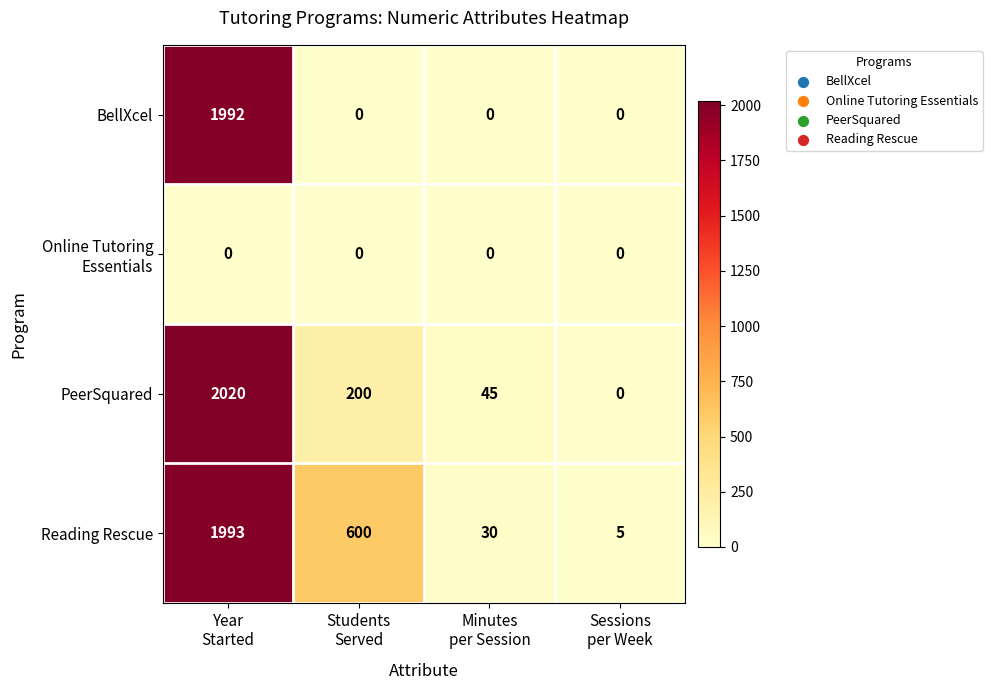

What is the total value across all series at Sessions
per Week?

5